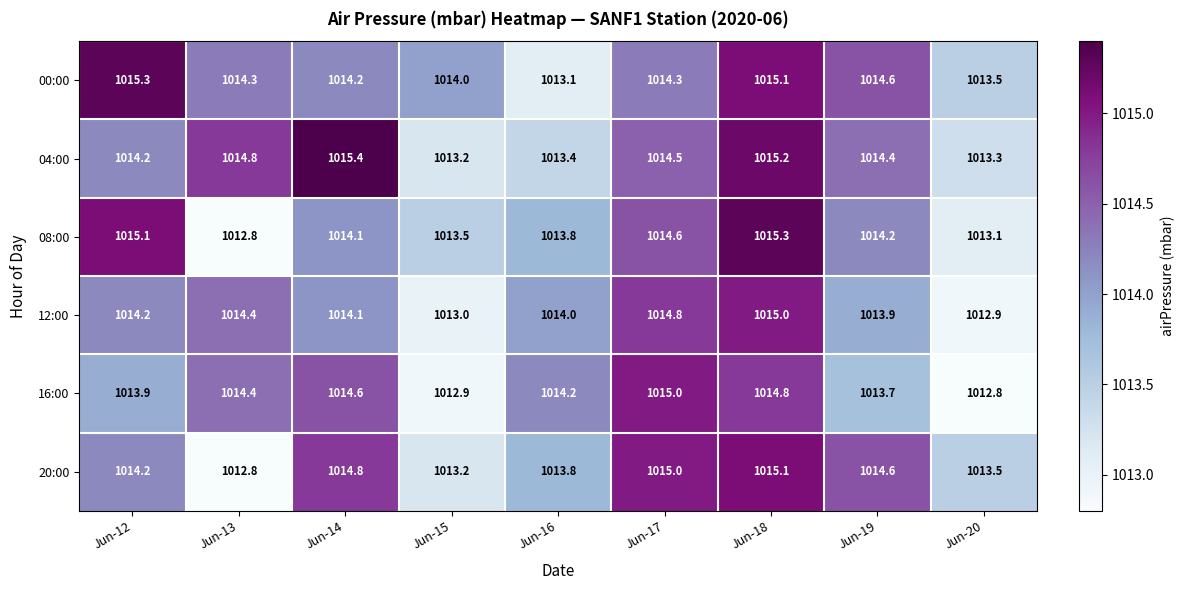

What is the sum of all 12:00 values?

9126.3